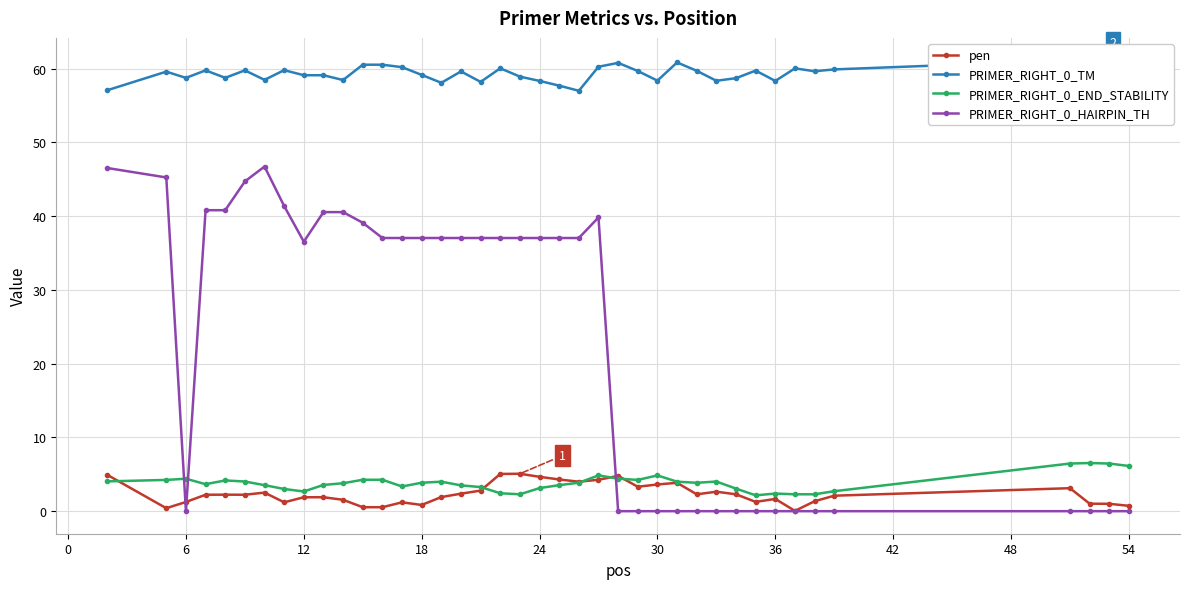

In pen, how many points are higher than both neighbors (excluding endpoints)?

10